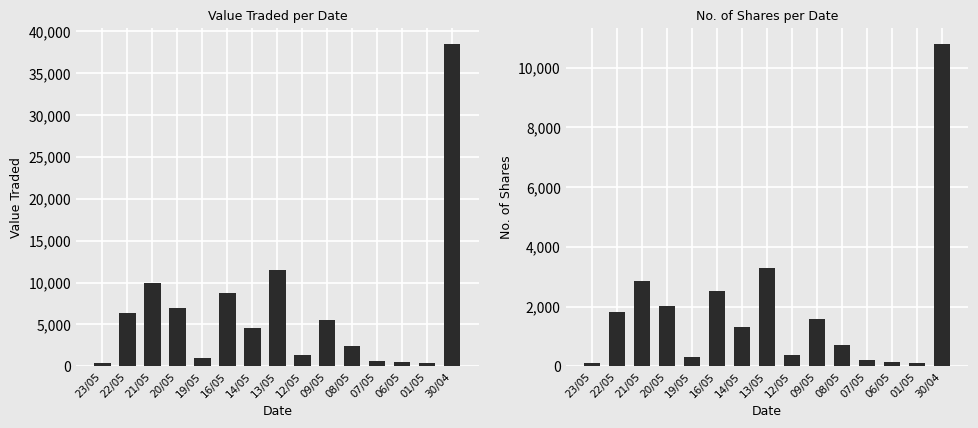

Is it true that No. of Shares equals 1585 at 09/05?

True